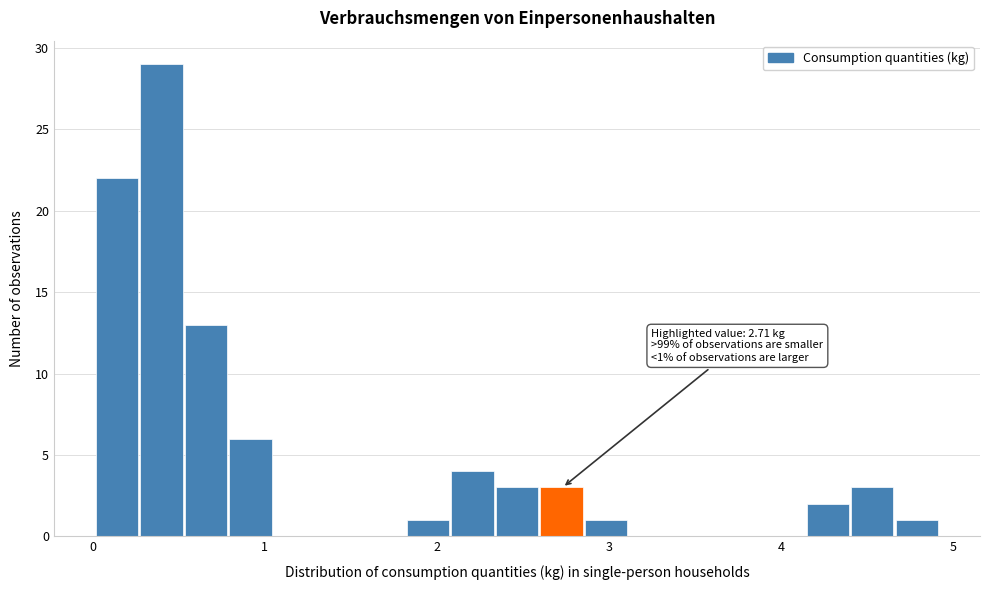

Read against the x-axis, roughly where is the centre of the tallest bar?

0.4